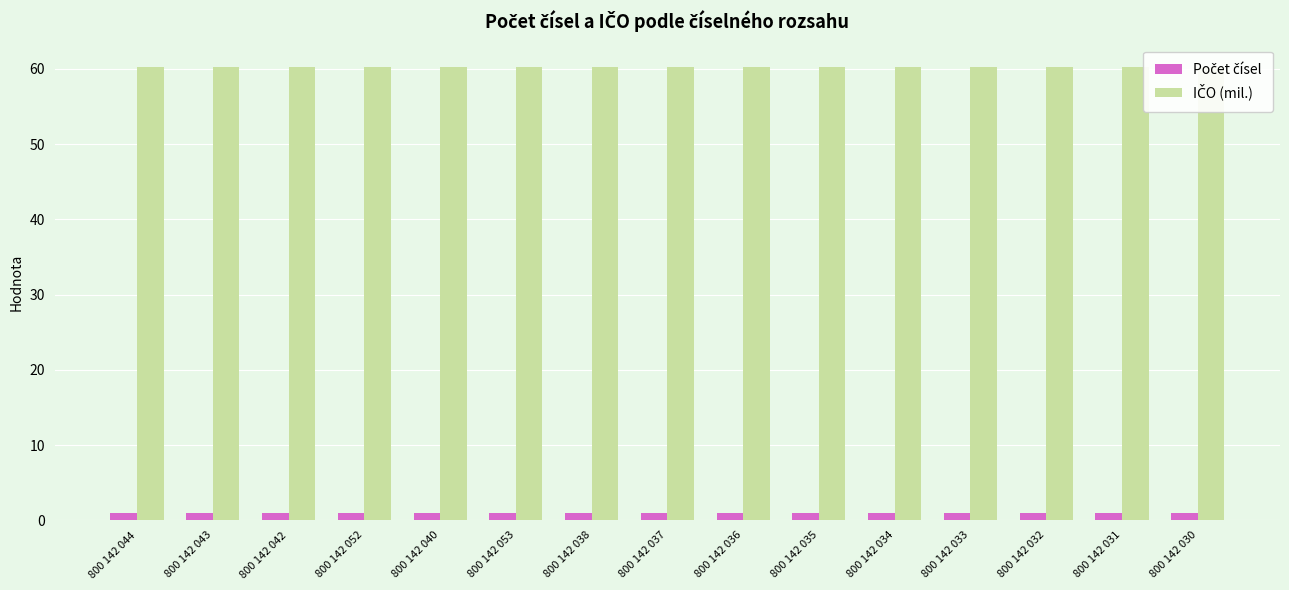

Does the chart contain any negative values?

No